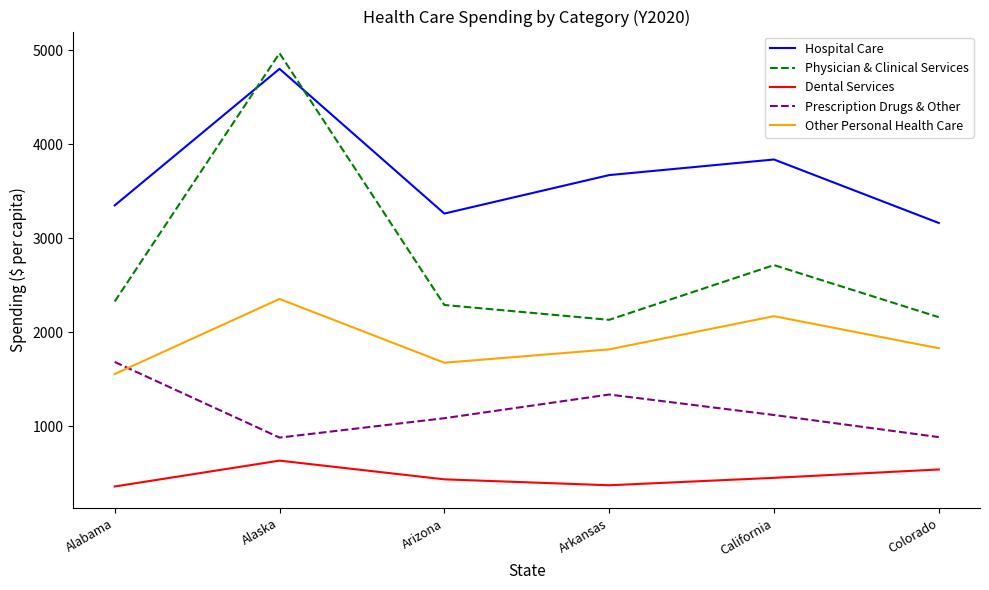

What is the difference between the Other Personal Health Care values at Alabama and Alaska?

798